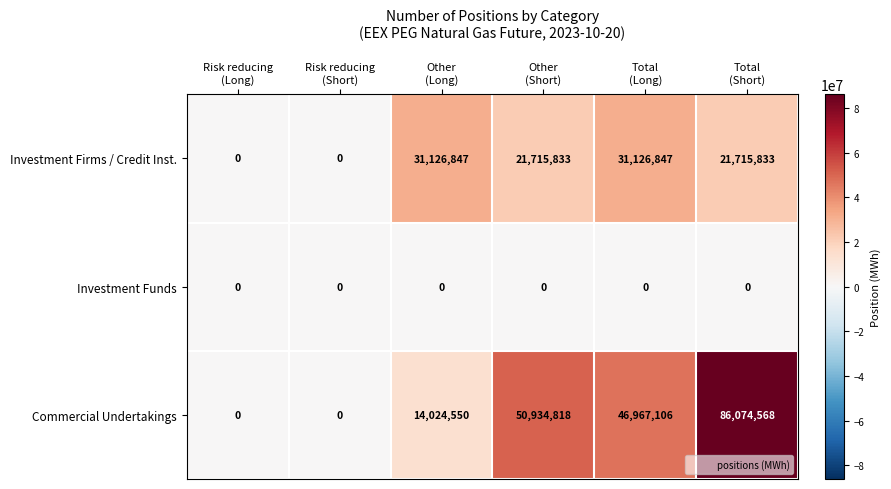

What is the total value across all series at Other
(Long)?

45151397